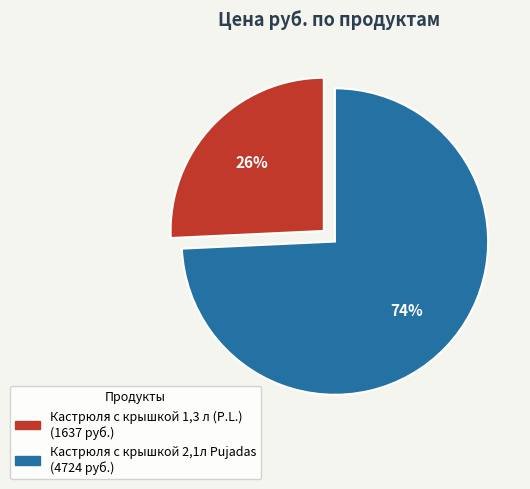

The Кастрюля с крышкой 2,1л Pujadas slice represents 74% of the pie. True or false?

True